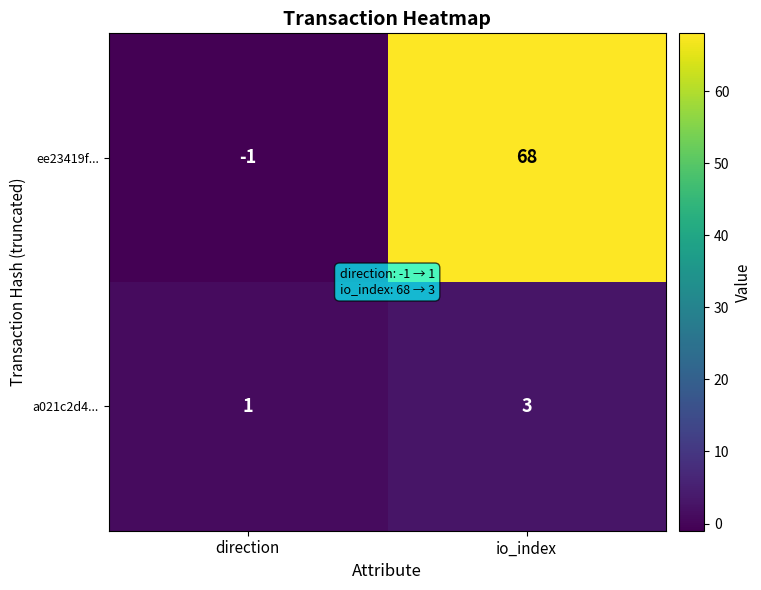

Reading right to left, list all the values displayed in this chart.

ee23419f...: 68	-1
a021c2d4...: 3	1